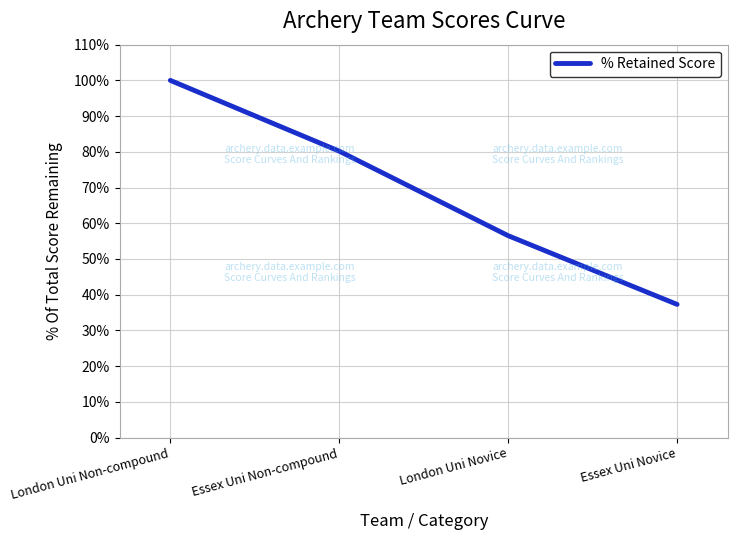

What is the change in value from Essex Uni Non-compound to London Uni Novice?

-23.7